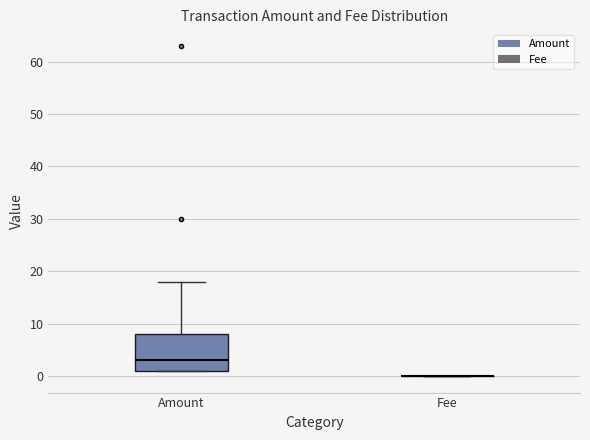

Reading left to right, read every box against the y-axis: the position of its median line, the range the box covers, and the ends of its whiskers. The values are not printed on the chart, so give them approximately, as read against the axis.

Amount: median 3, box 1 to 8, whiskers 1 to 18
Fee: box collapsed to a line at 0, whiskers 0 to 0